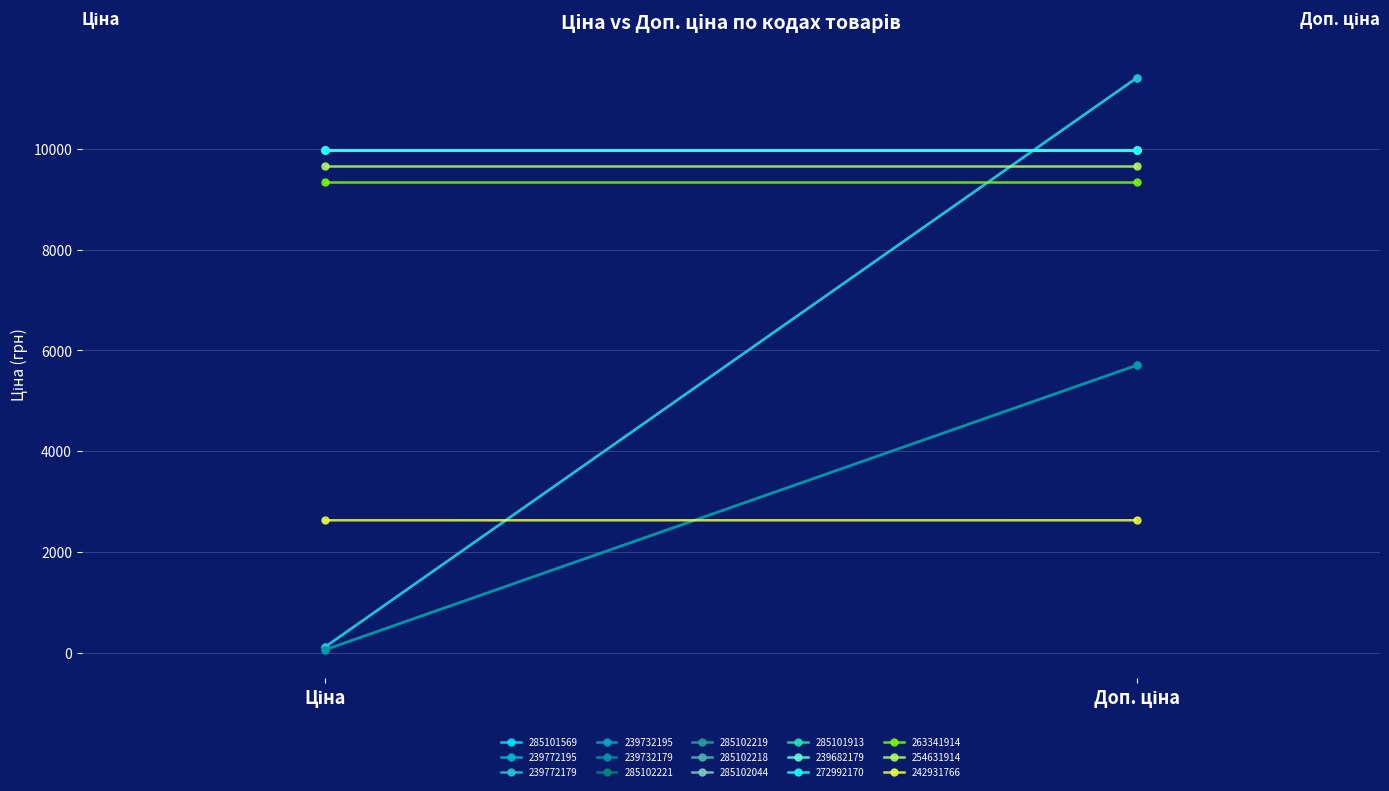

At which label does Ціна first exceed 9974?

285101569